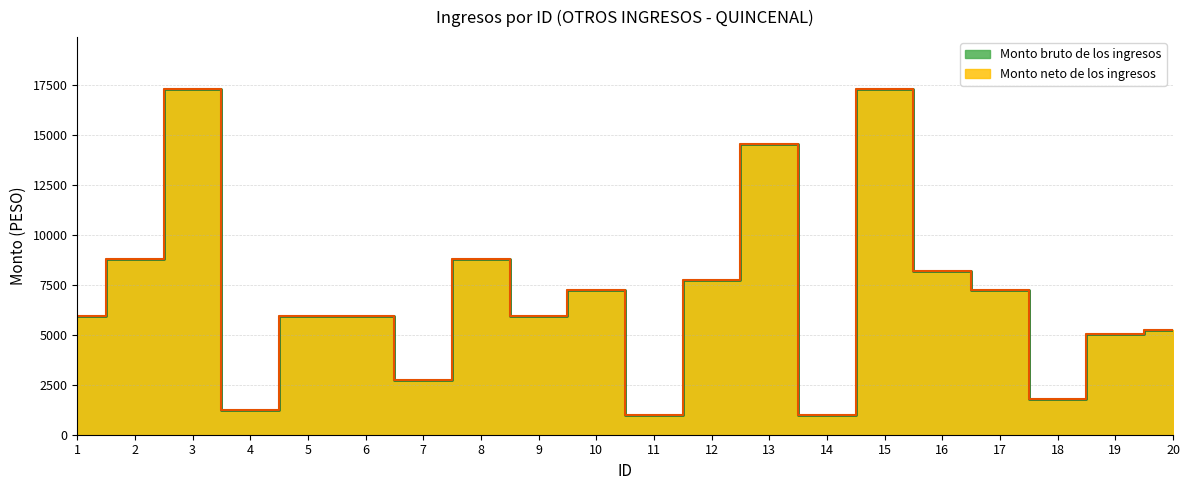

What is the minimum value shown in the chart?

978.2